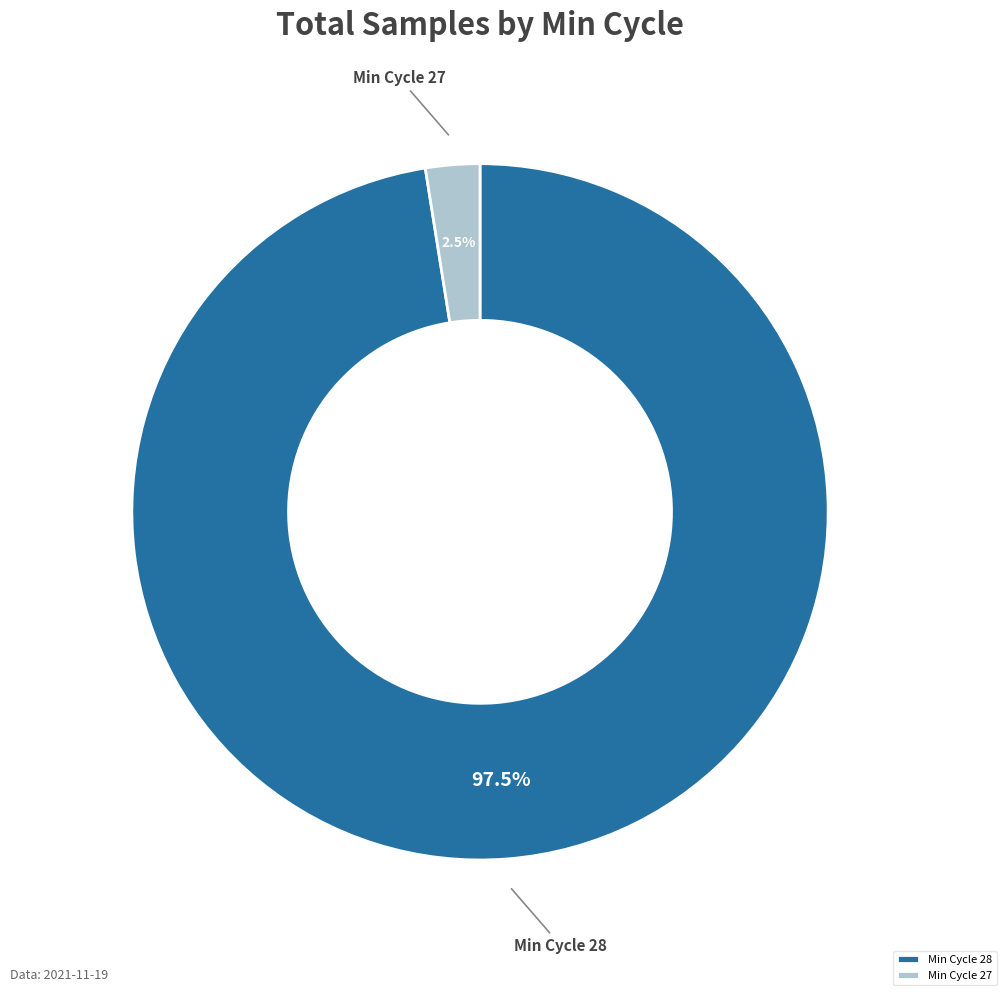

What is the smallest slice in the pie chart?

Min Cycle 27